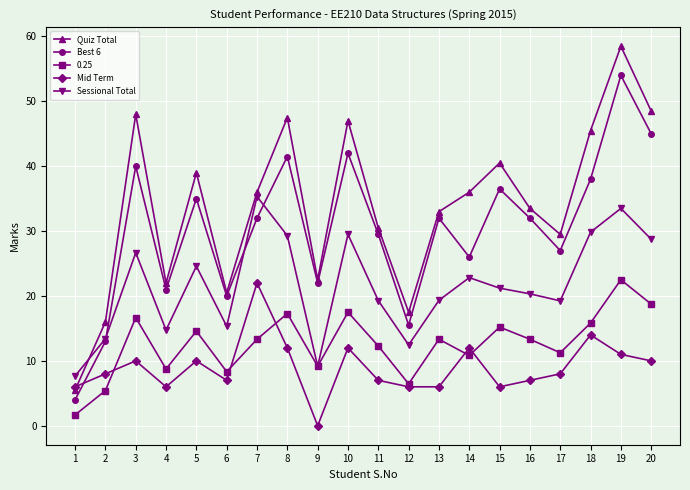

Where is the first local maximum for Mid Term?

3